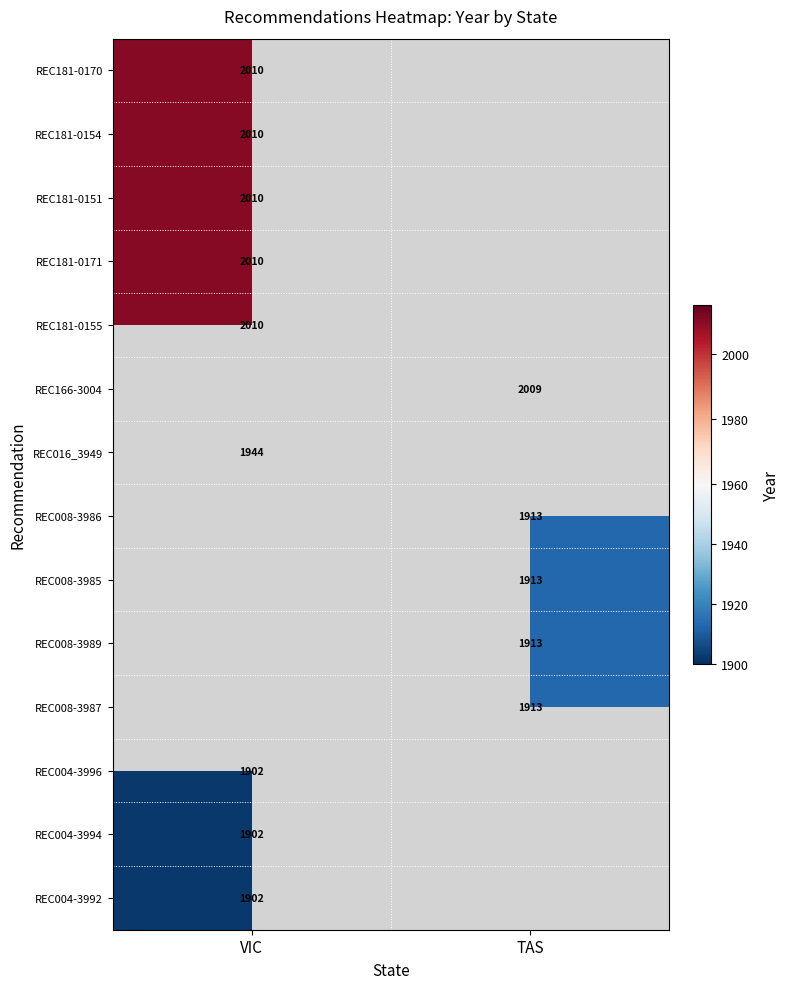

What is the maximum value shown in the chart?

2010.0